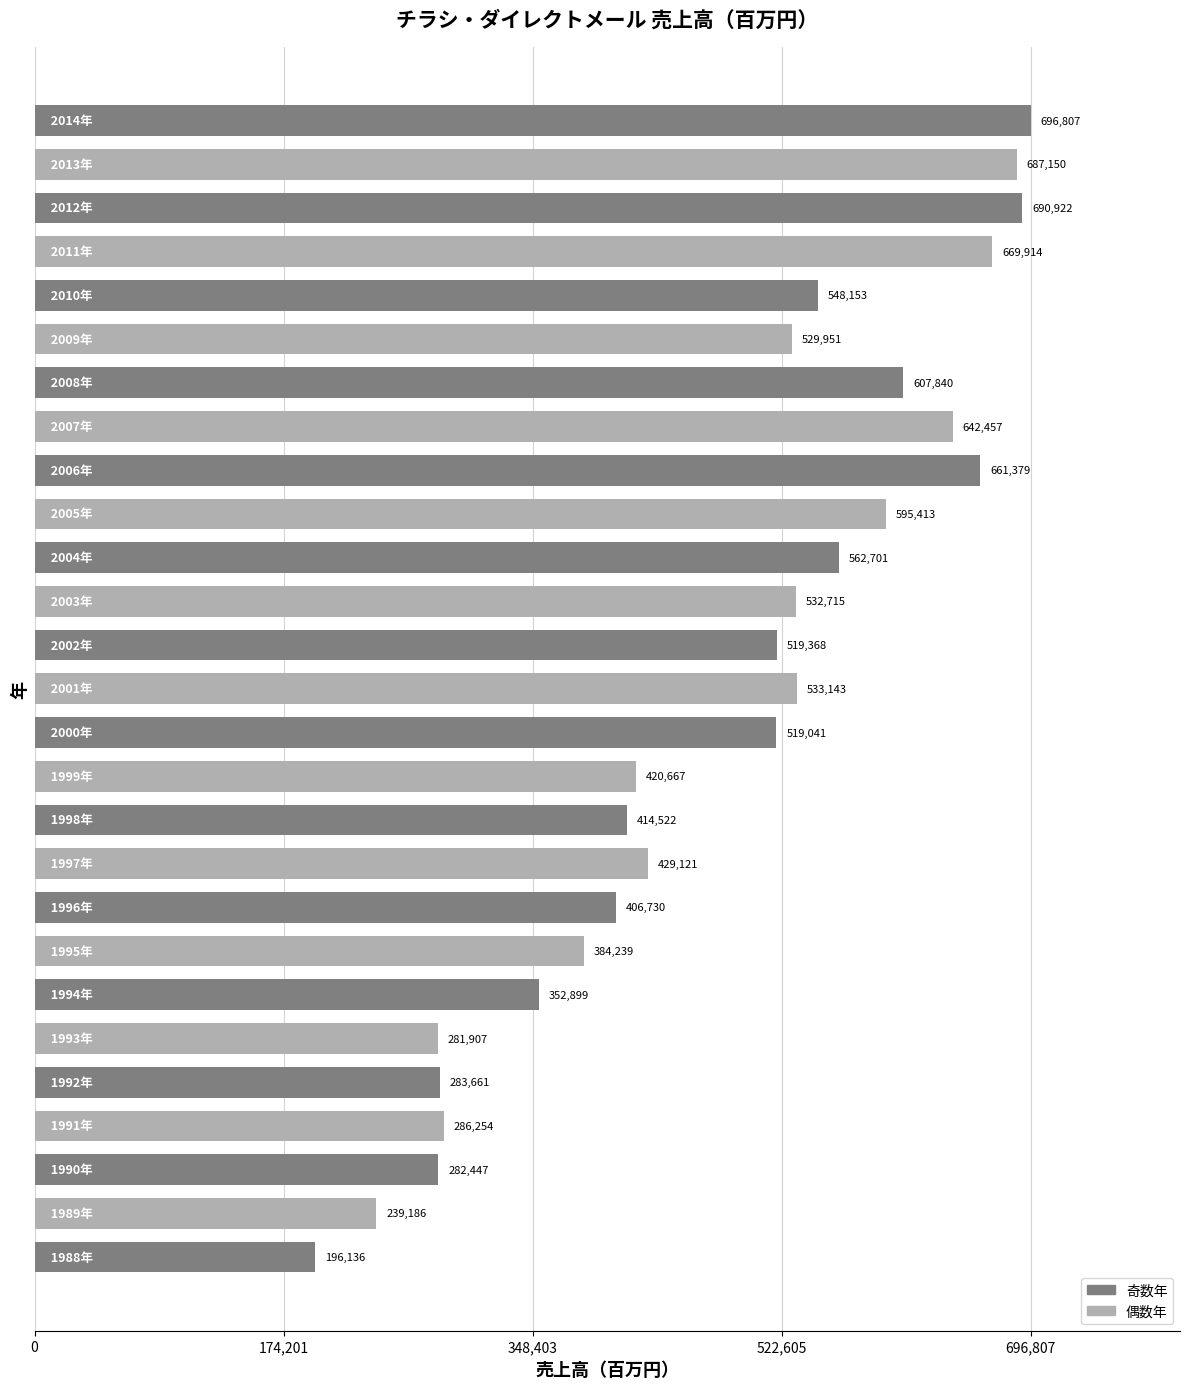

What is the minimum value shown in the chart?

196136.0